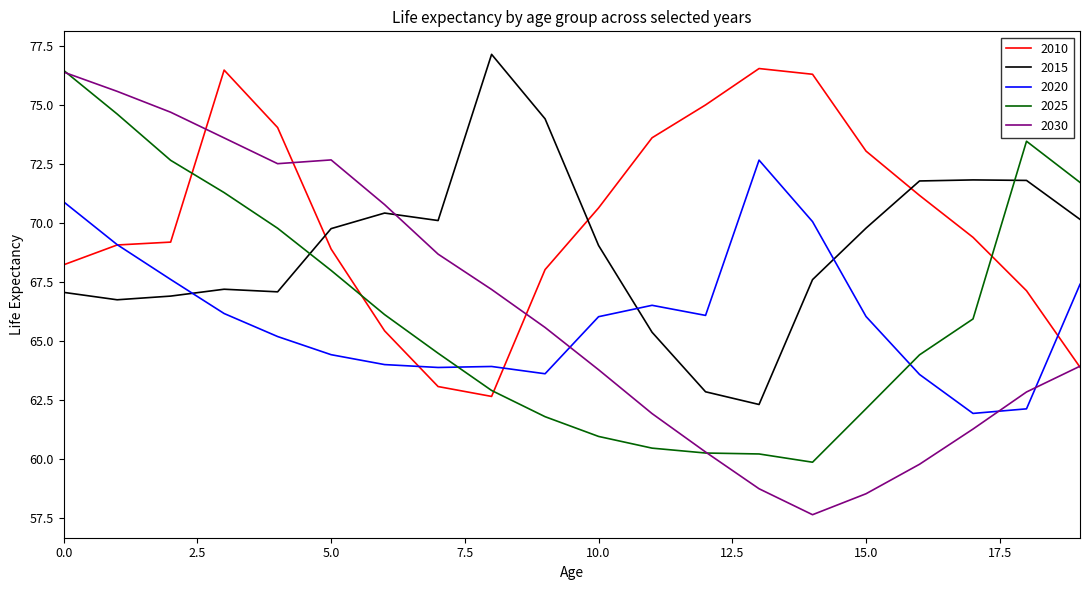

How many intersections are there between 2010 and 2025?

4